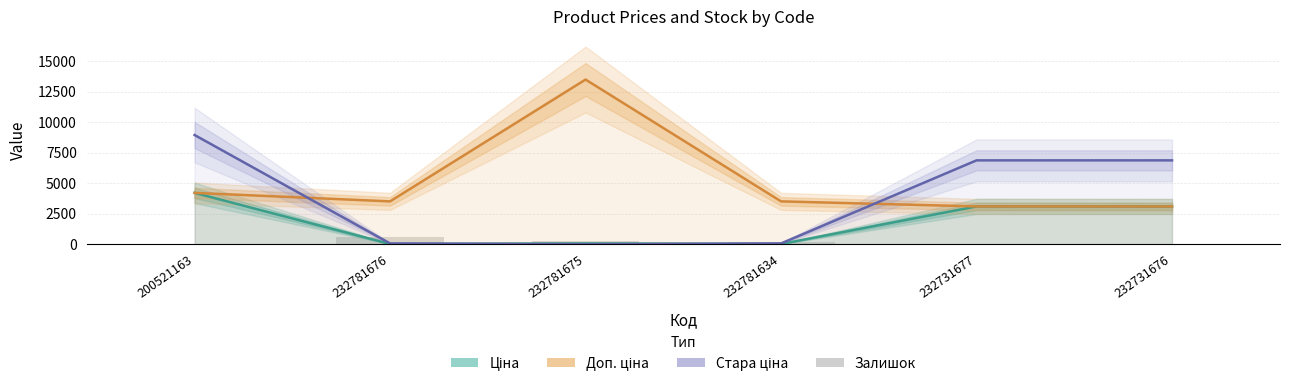

Reading left to right, what are all the values shown in this chart?

Ціна: 200521163=4204.8	232781676=15.6	232781675=60.0	232781634=15.6	232731677=3094.7	232731676=3091.2
Доп. ціна: 200521163=4205.0	232781676=3508.0	232781675=13493.2	232781634=3508.0	232731677=3095.0	232731676=3091.0
Стара ціна: 200521163=8946.3	232781676=60.0	232781675=0.0	232781634=60.0	232731677=6869.4	232731676=6869.4
Залишок: 200521163=2.0	232781676=570.0	232781675=277.0	232781634=153.0	232731677=3.0	232731676=9.0